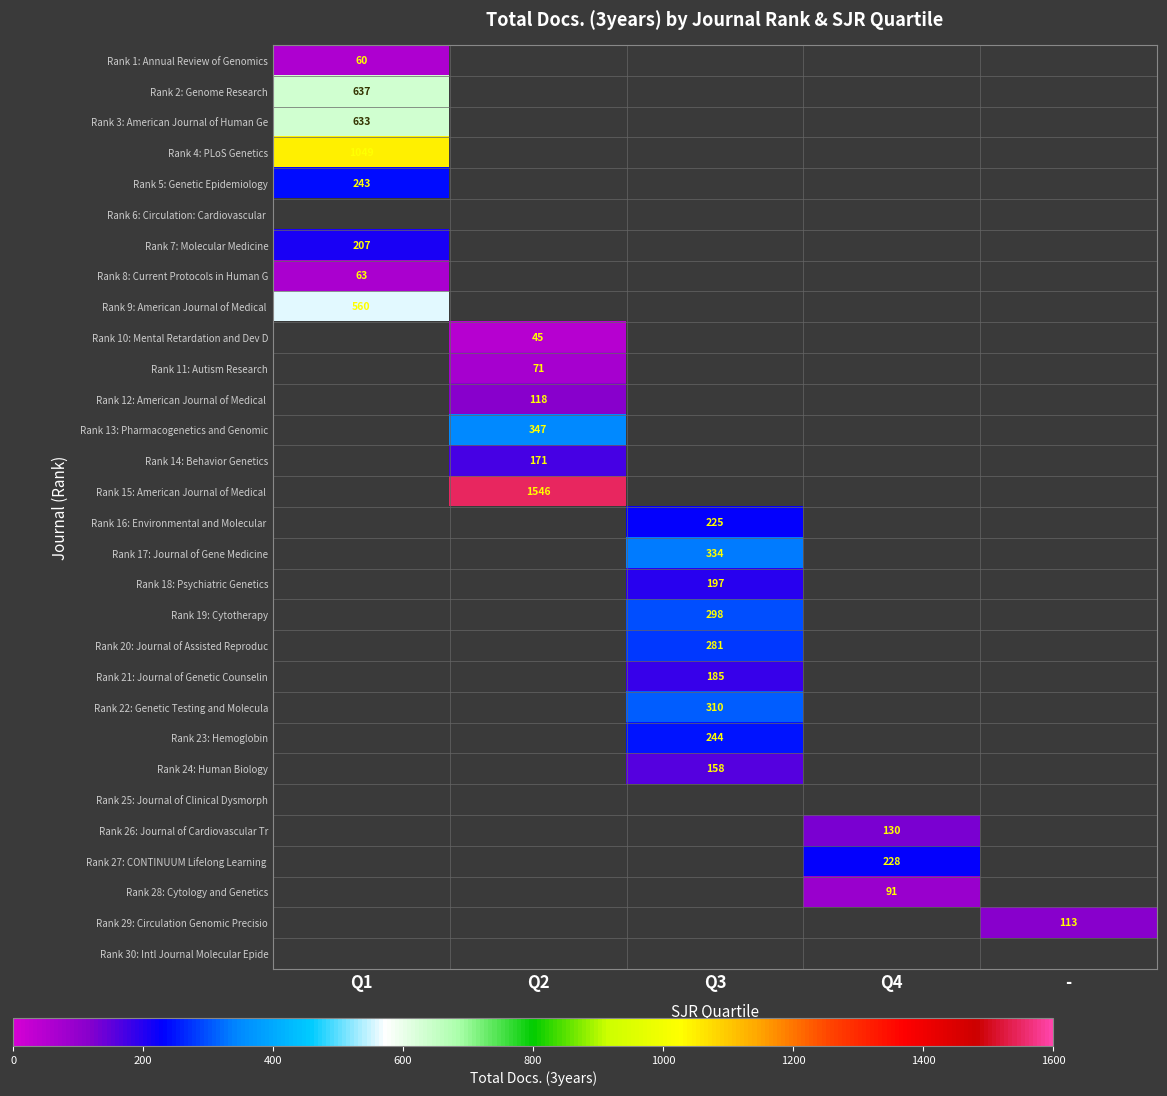

Where is Rank 1: Annual Review of Genomics nearest to the value 30?

Q1